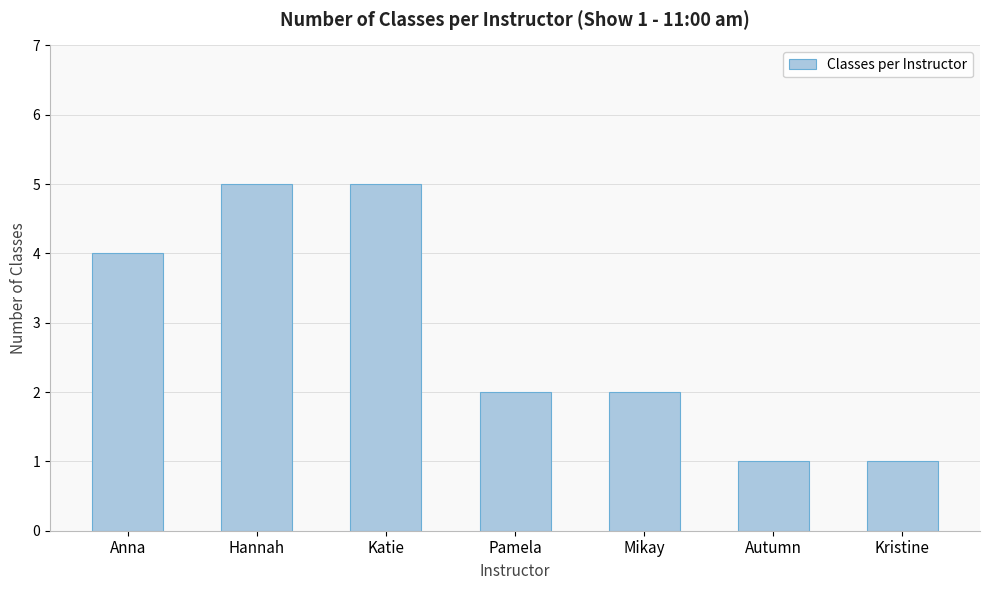

How many values are between 1 and 5?

7